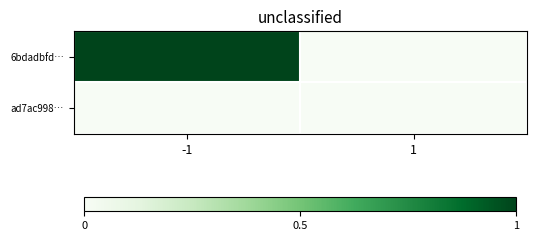

Rank the series at 1 from highest to lowest value.

6bdadbfd…, ad7ac998…